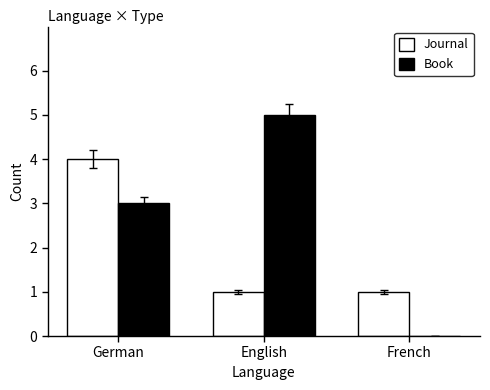

What is the total value across all series at German?

7